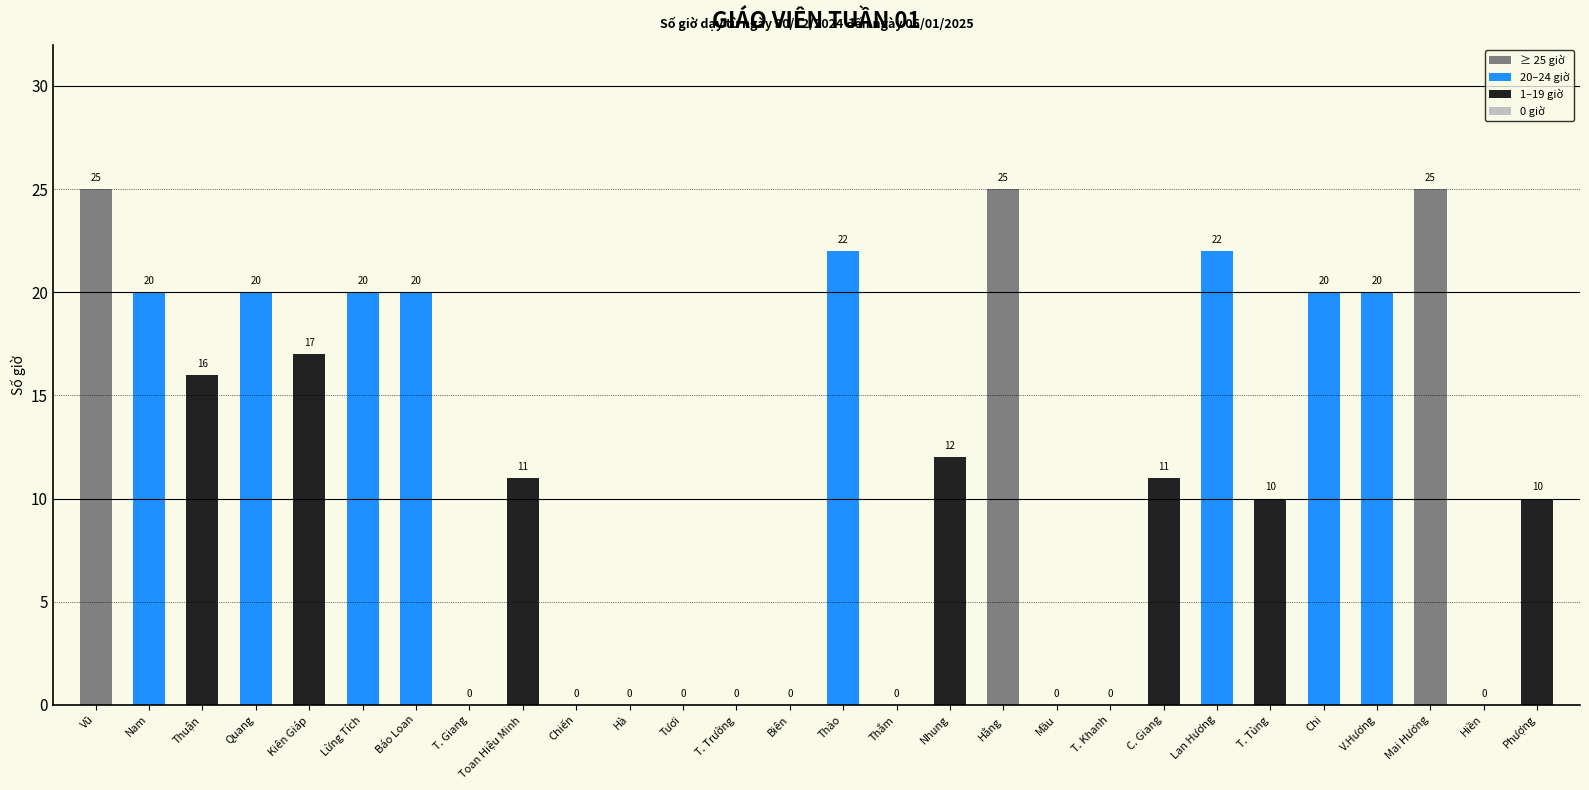

What is the change in value from Toan Hiệu Minh to Hằng?

+14